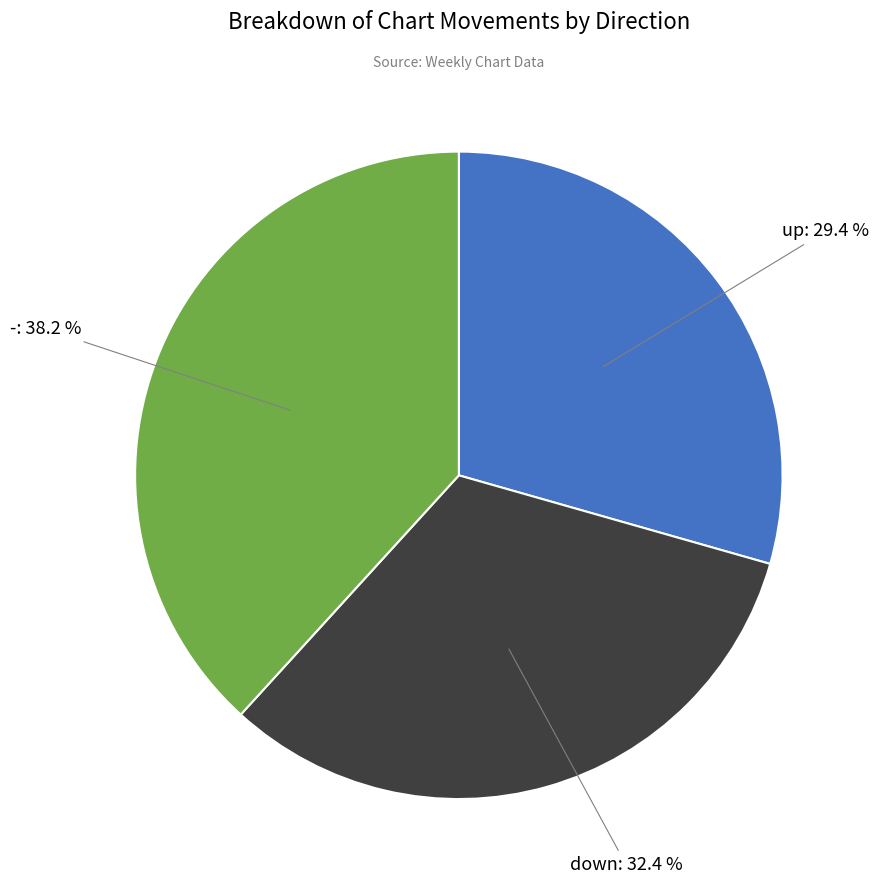

To the nearest percent, what portion does - represent?

38%